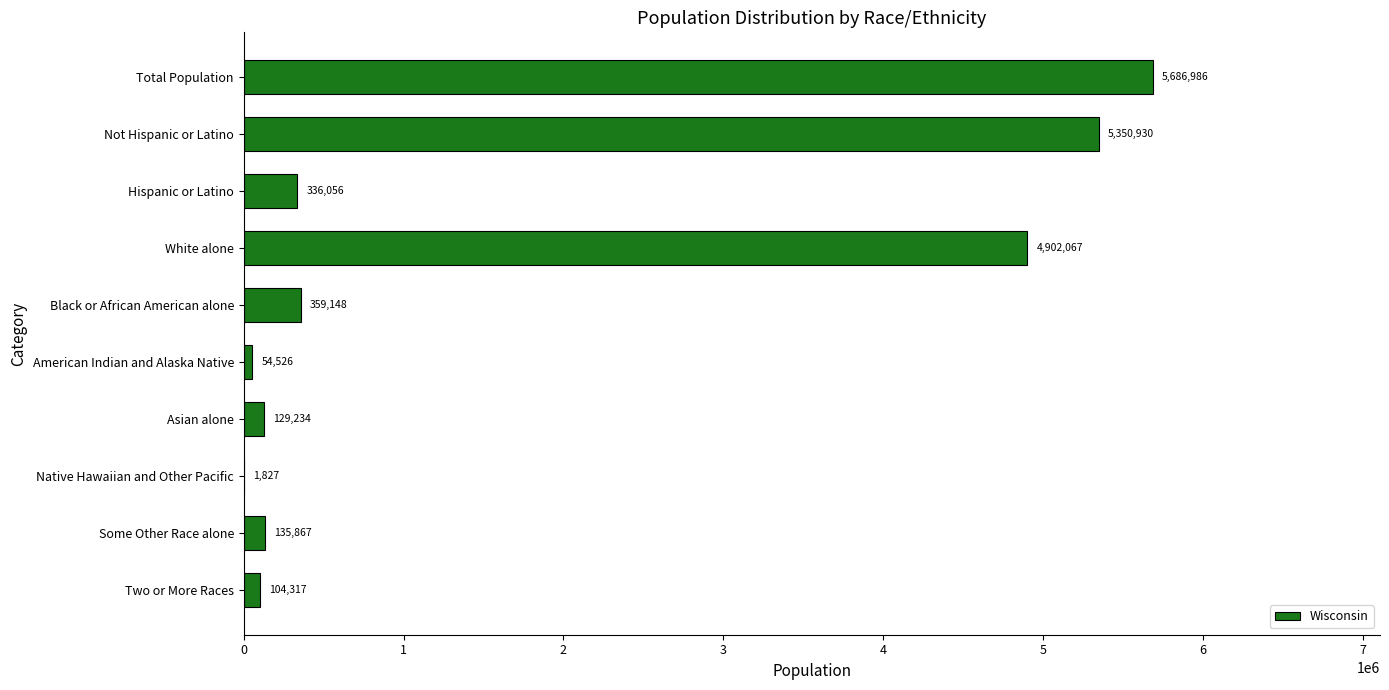

Reading top to bottom, what are all the values shown in this chart?

Total Population=5686986	Not Hispanic or Latino=5350930	Hispanic or Latino=336056	White alone=4902067	Black or African American alone=359148	American Indian and Alaska Native=54526	Asian alone=129234	Native Hawaiian and Other Pacific=1827	Some Other Race alone=135867	Two or More Races=104317